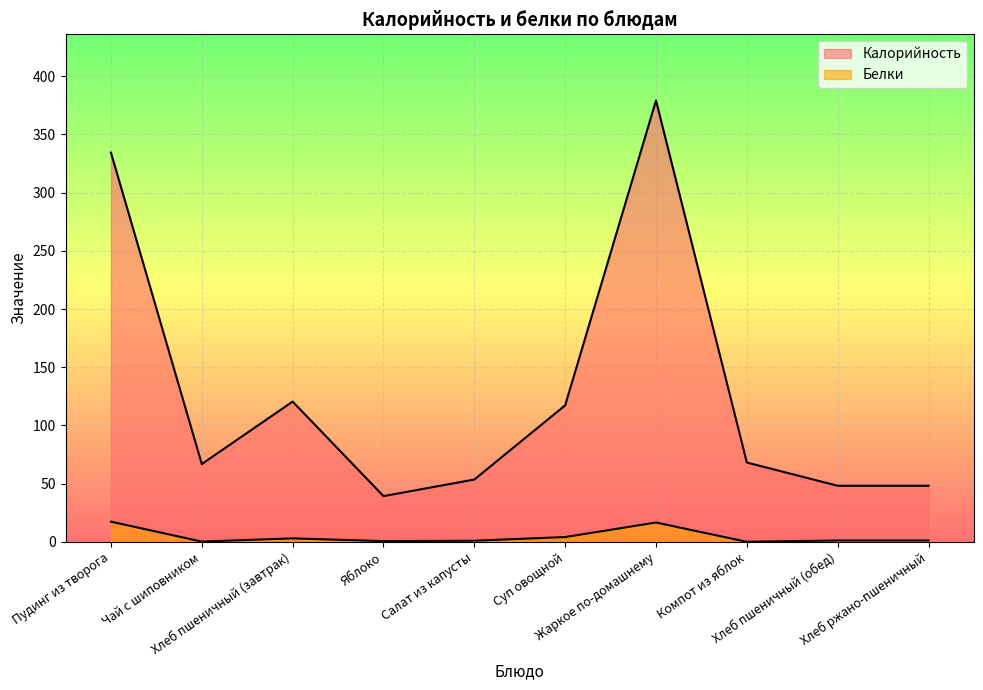

How many lines are shown in the chart?

2